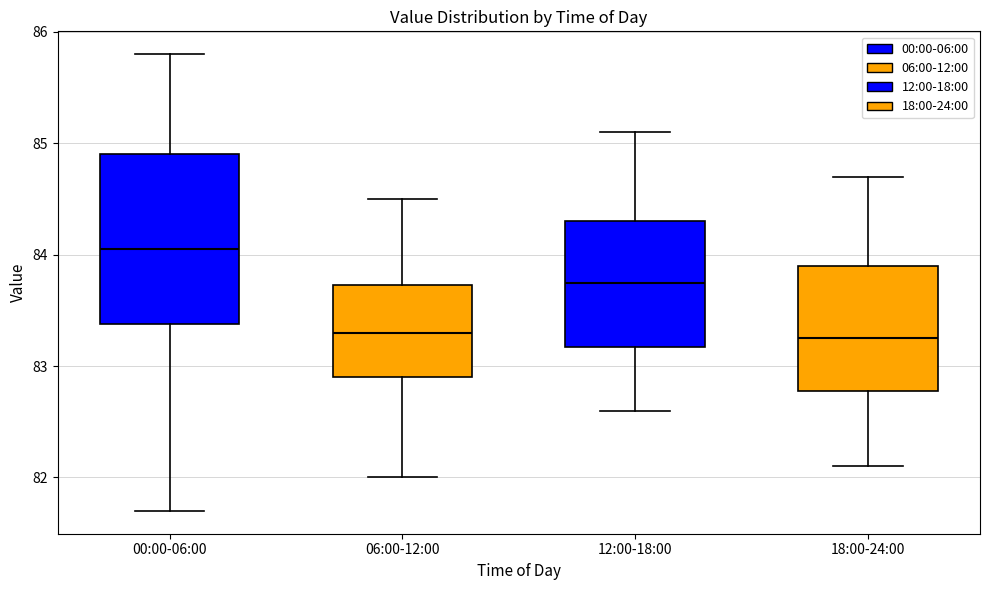

Where does the upper whisker of the box for 12:00-18:00 end on the y-axis? The values are not printed on the chart, so give them approximately, as read against the axis.

85.1